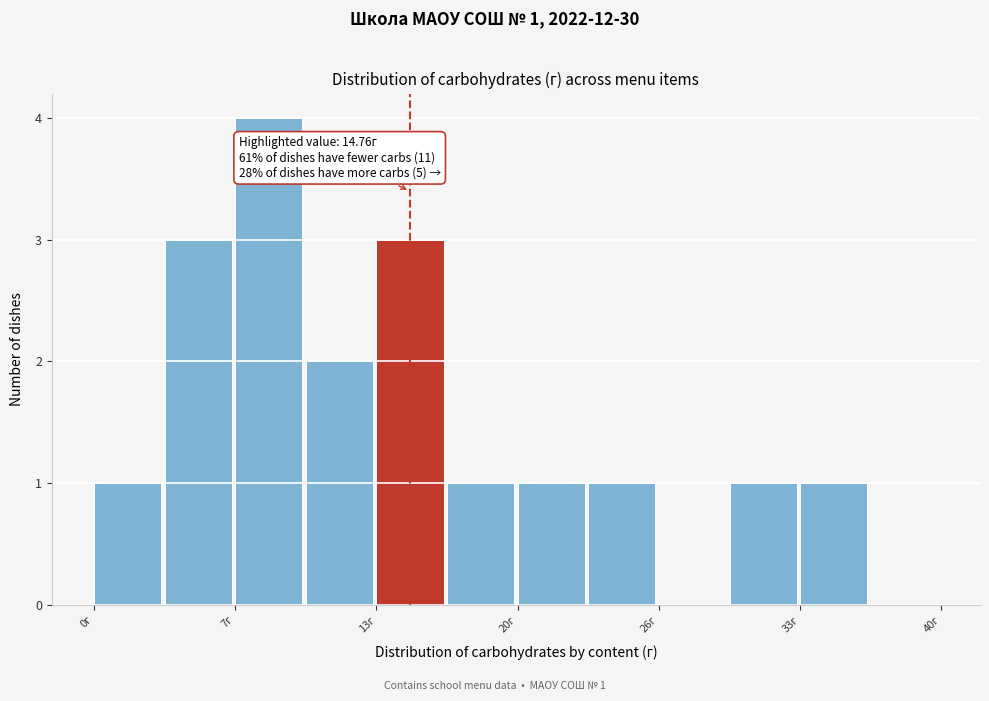

Around what value on the x-axis is the tallest bar? Give the approximate position of its centre, as read against the axis.

8